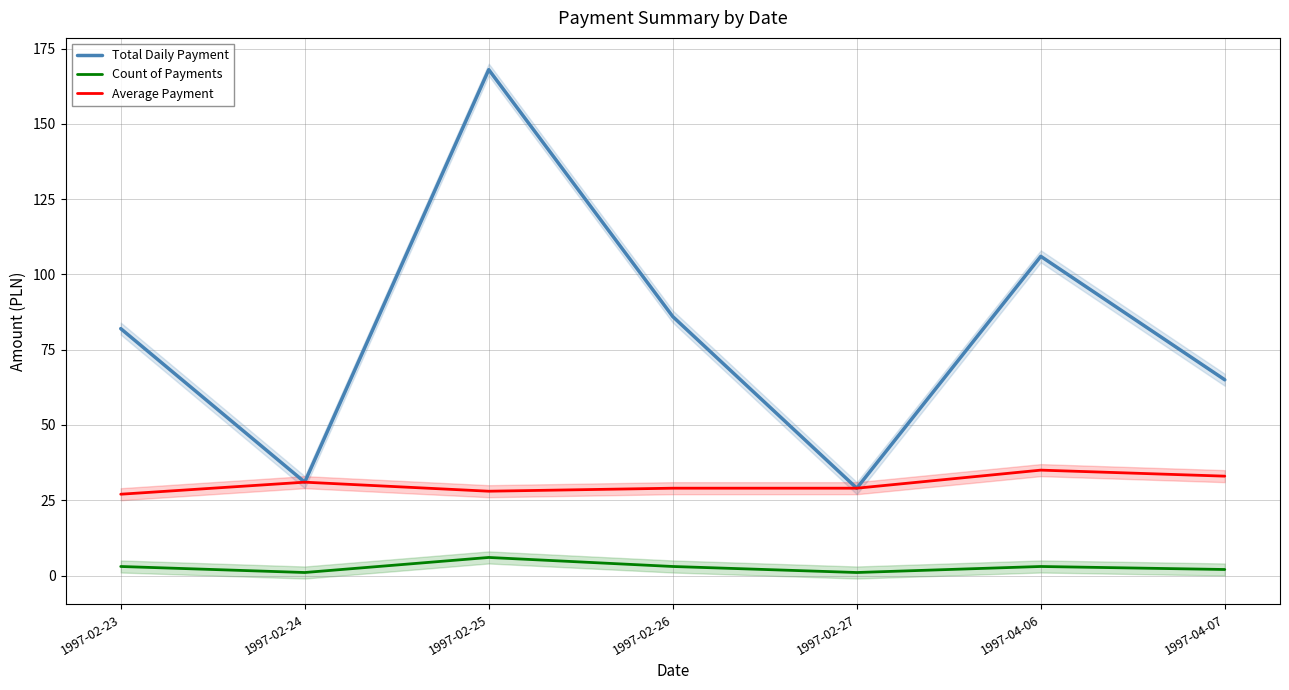

Between 1997-04-06 and 1997-02-25, which is larger?

1997-02-25